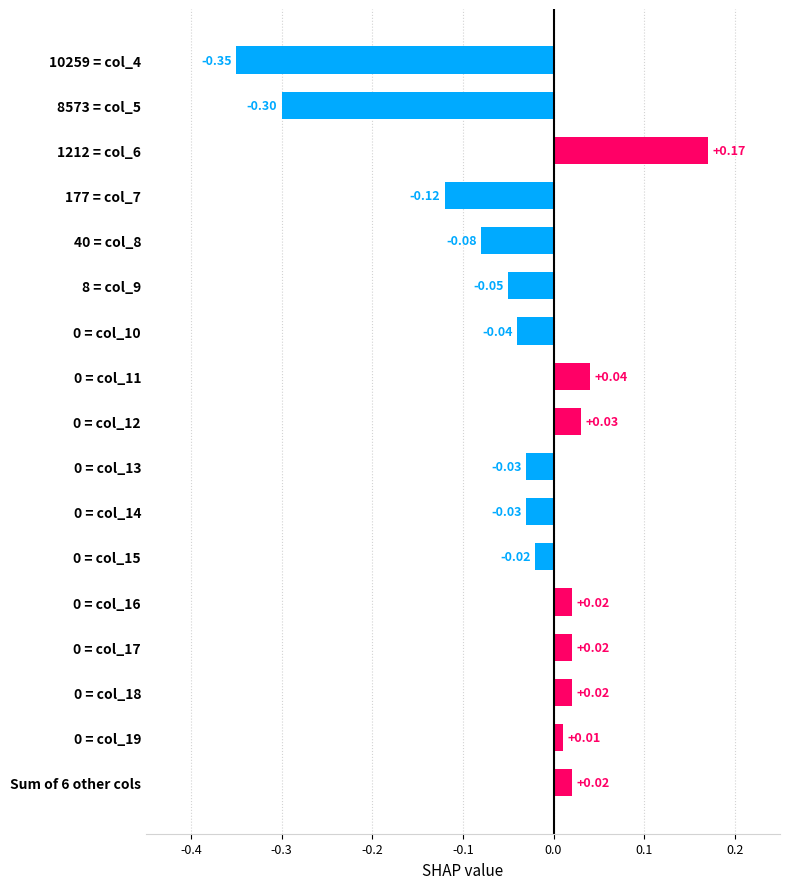

What is the difference between the maximum and minimum values?

0.5